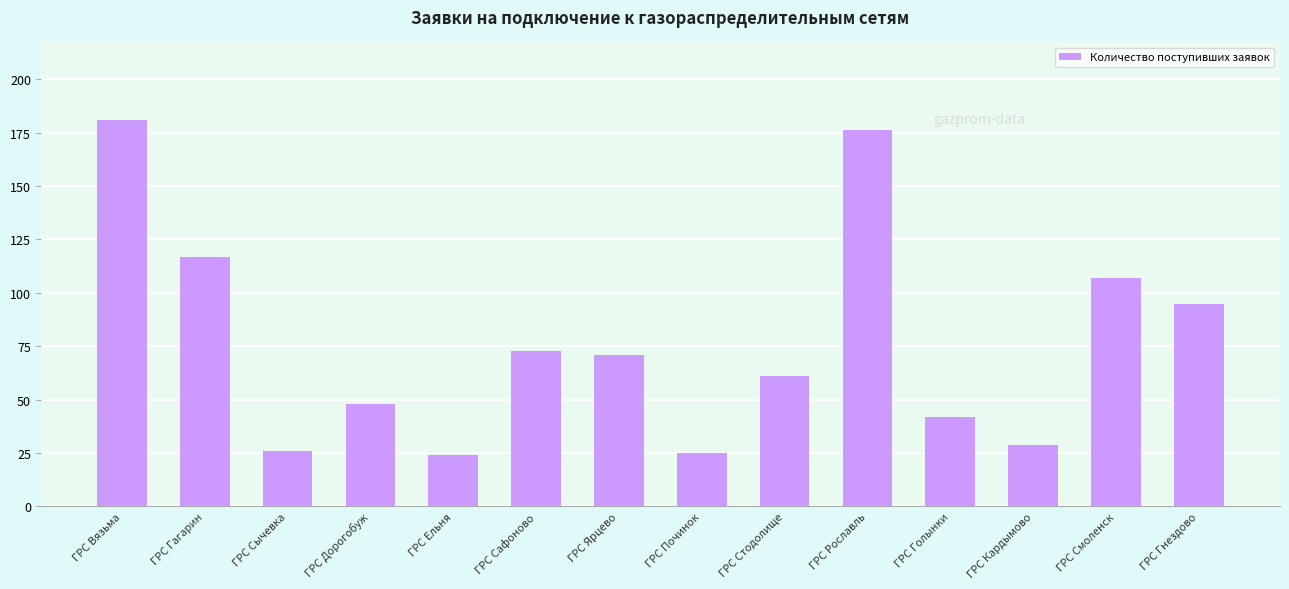

Which category has the highest value across all series?

ГРС Вязьма